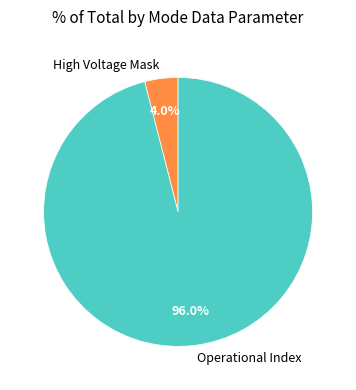

Count the number of slices in the pie.

2